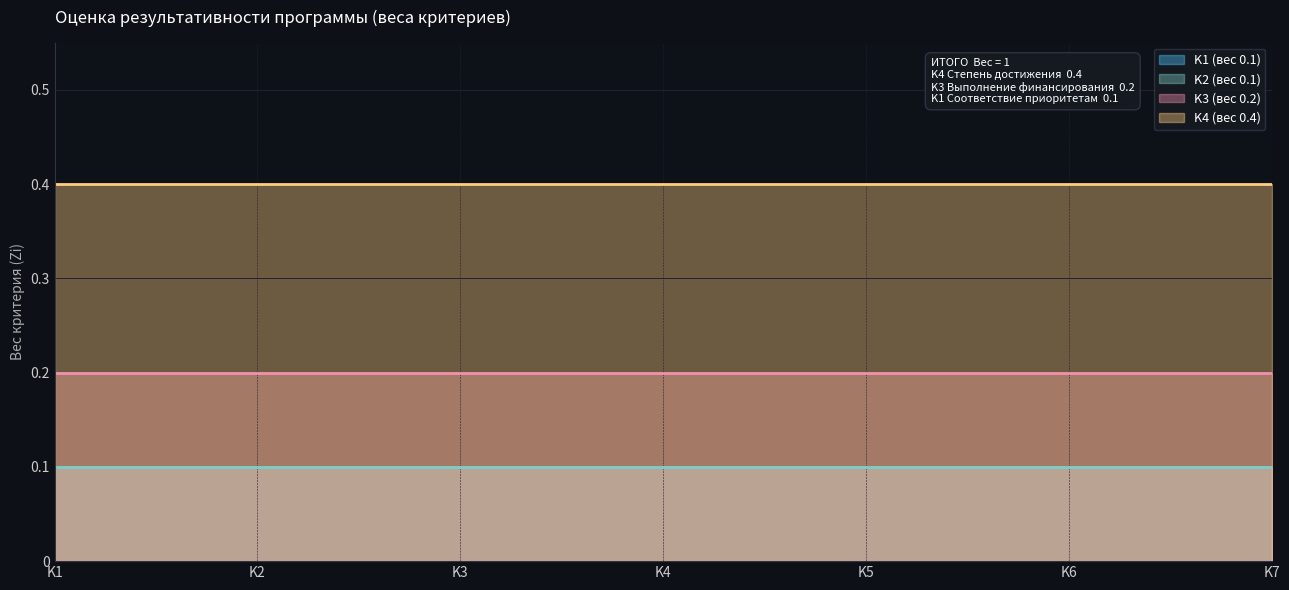

True or false: K3 has a value of 0.3 at K7.

False